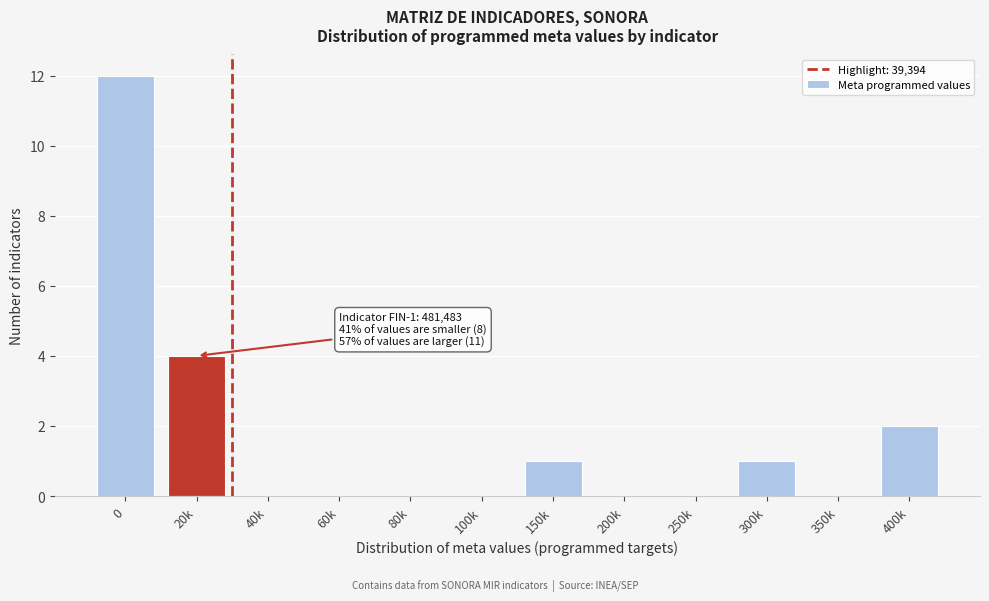

Reading left to right, list all the values displayed in this chart.

0=12	20k=4	40k=0	60k=0	80k=0	100k=0	150k=1	200k=0	250k=0	300k=1	350k=0	400k=2